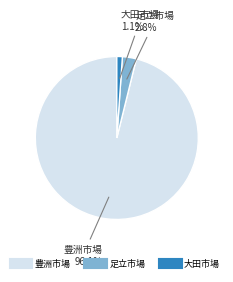

What is the largest slice in the pie chart?

豊洲市場